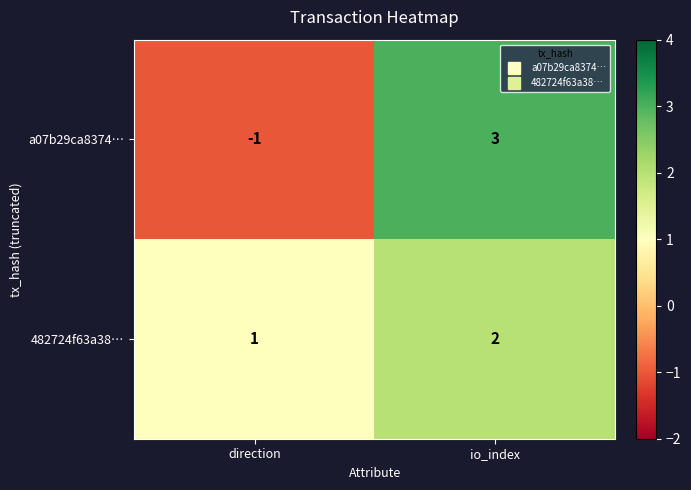

What is the maximum value shown in the chart?

3